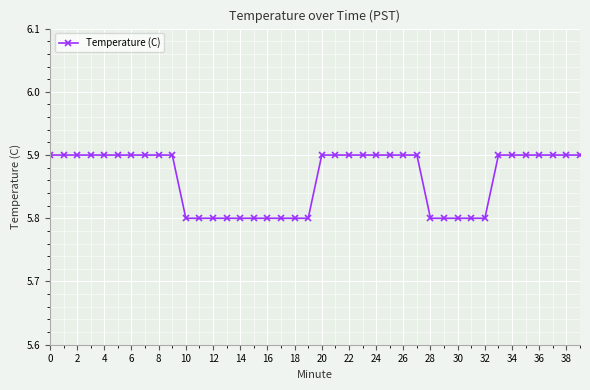

What is the sum of all values?

234.5